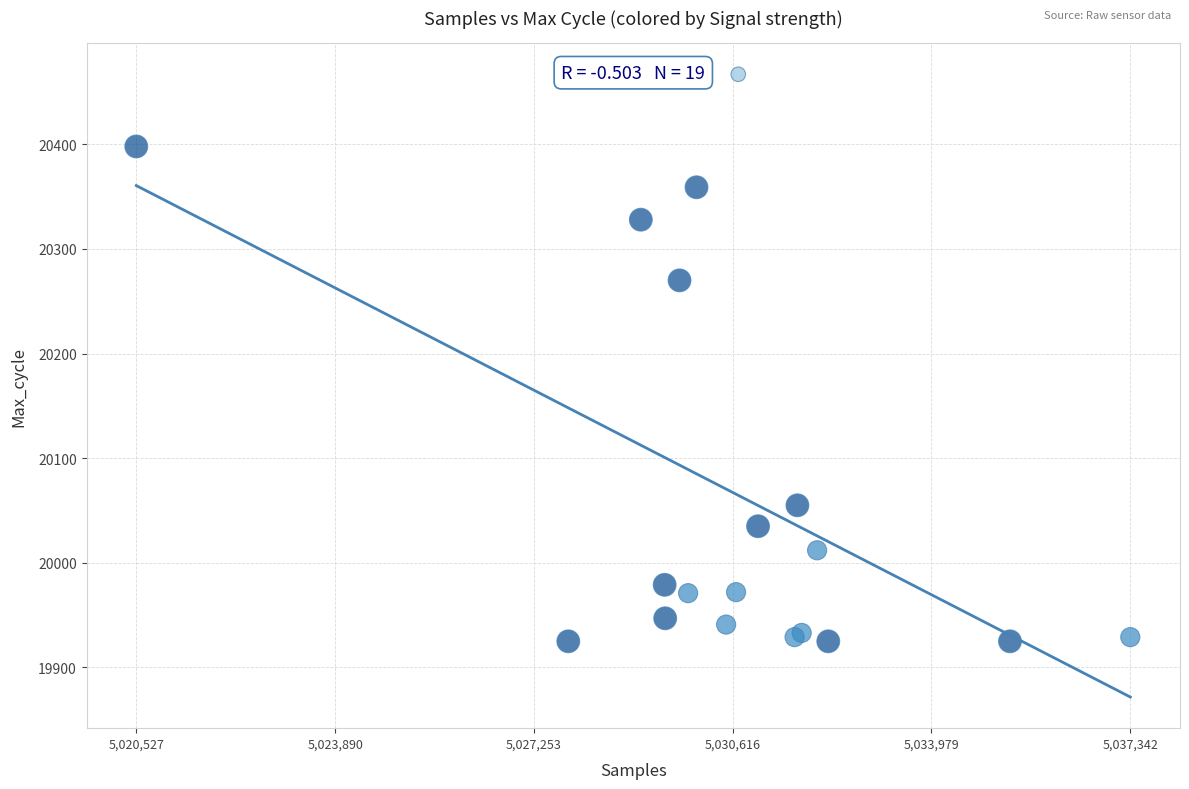

What Y value in the scatter plot is closest to 20196?

20270